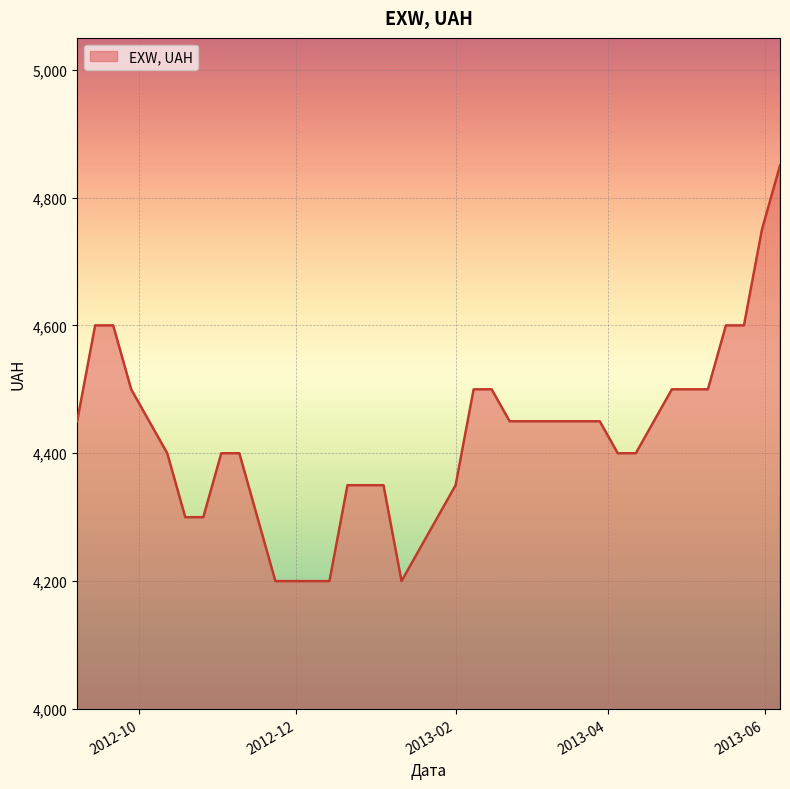

What is the greatest value displayed?

4850